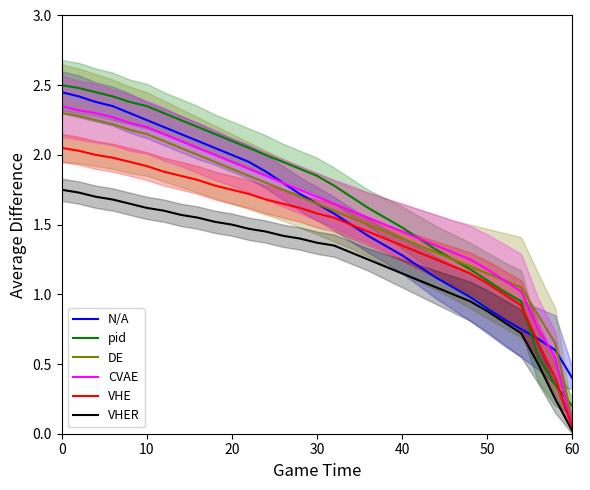

What is the minimum value for pid?

0.2